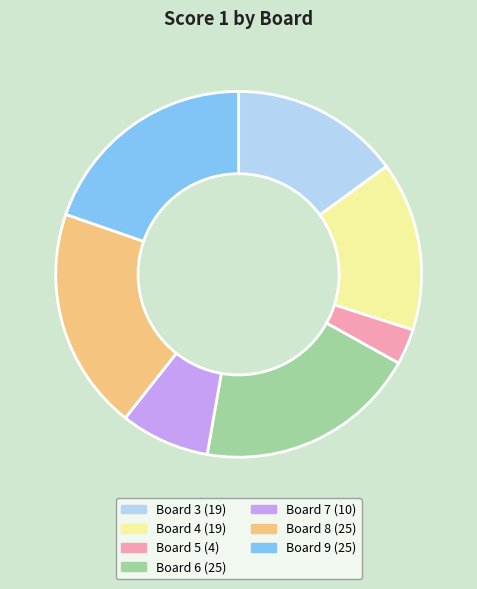

Which slice is the smallest?

Board 5